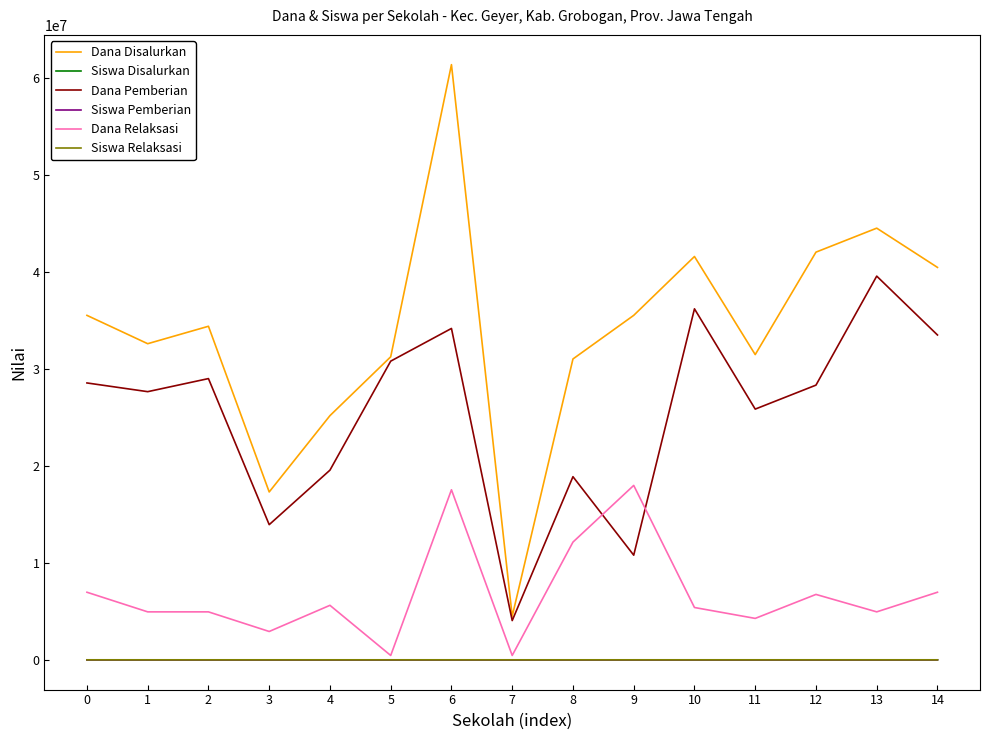

What is the difference between the maximum and minimum values in the Siswa Disalurkan series?

147